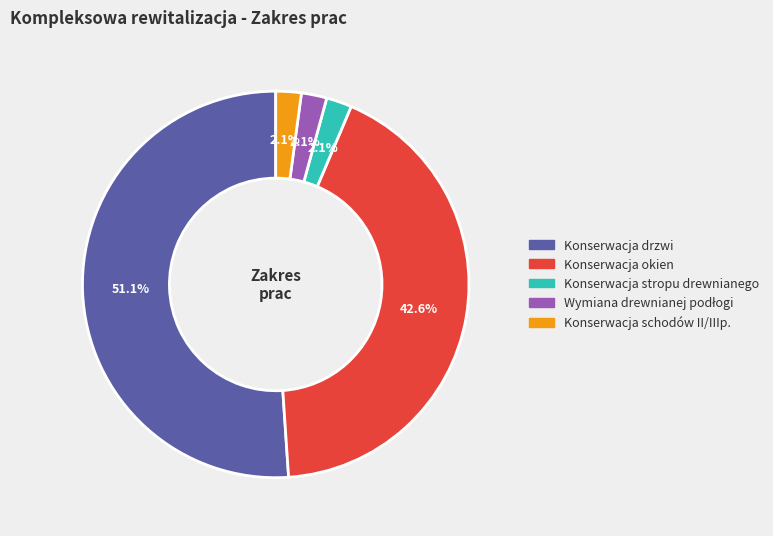

Count the number of slices in the pie.

5